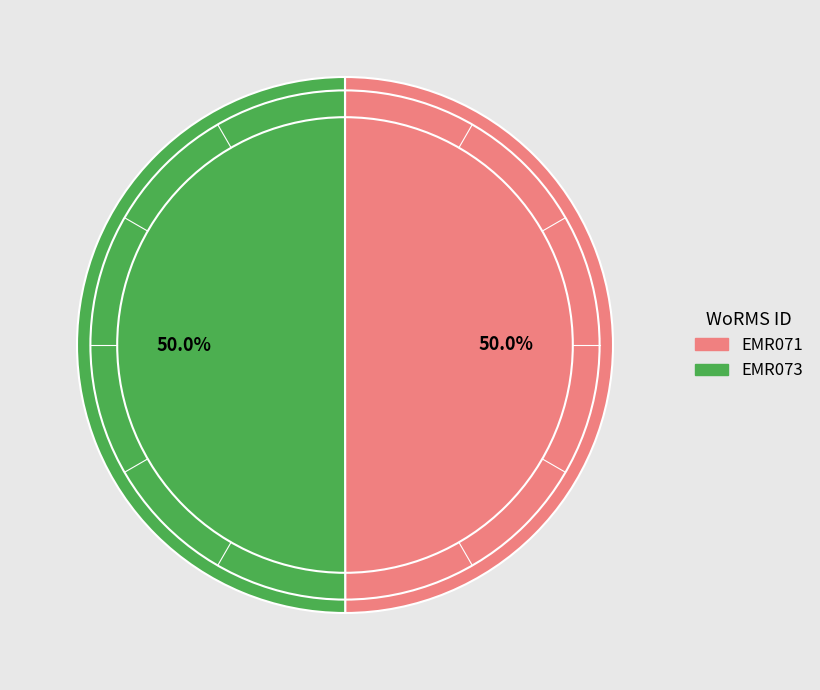

Combined, do EMR071 and EMR073 account for over 50%?

Yes